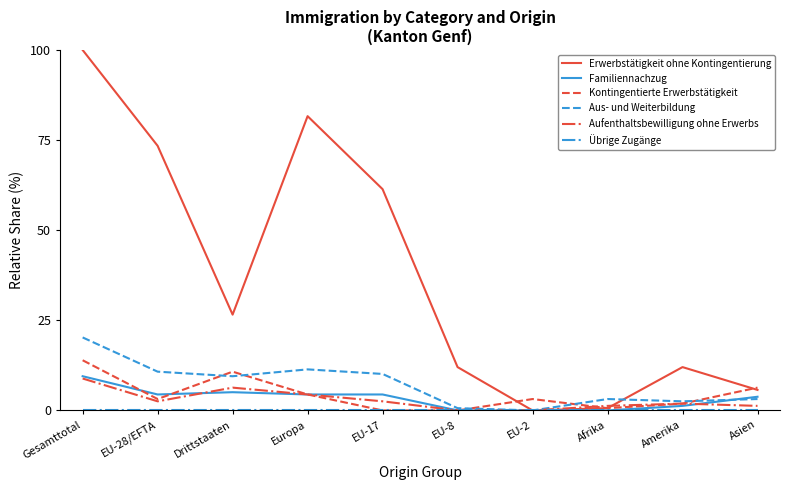

At which category is the sum across all series the highest?

Gesamttotal